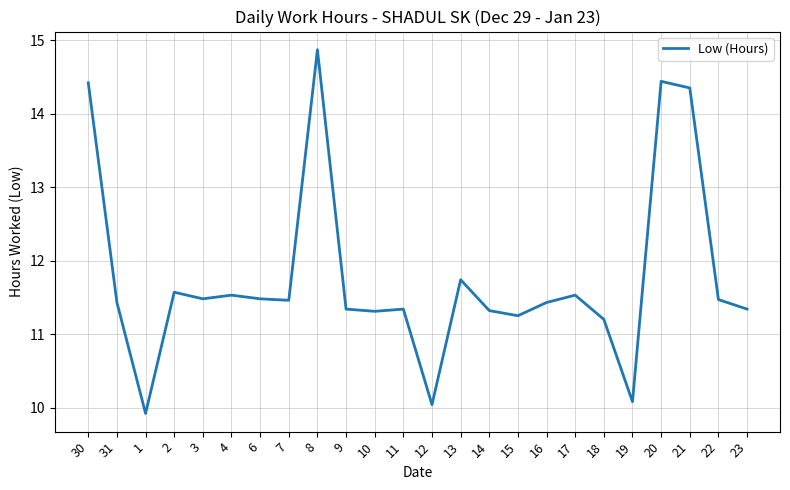

Does the chart display data point markers on the line(s)?

No